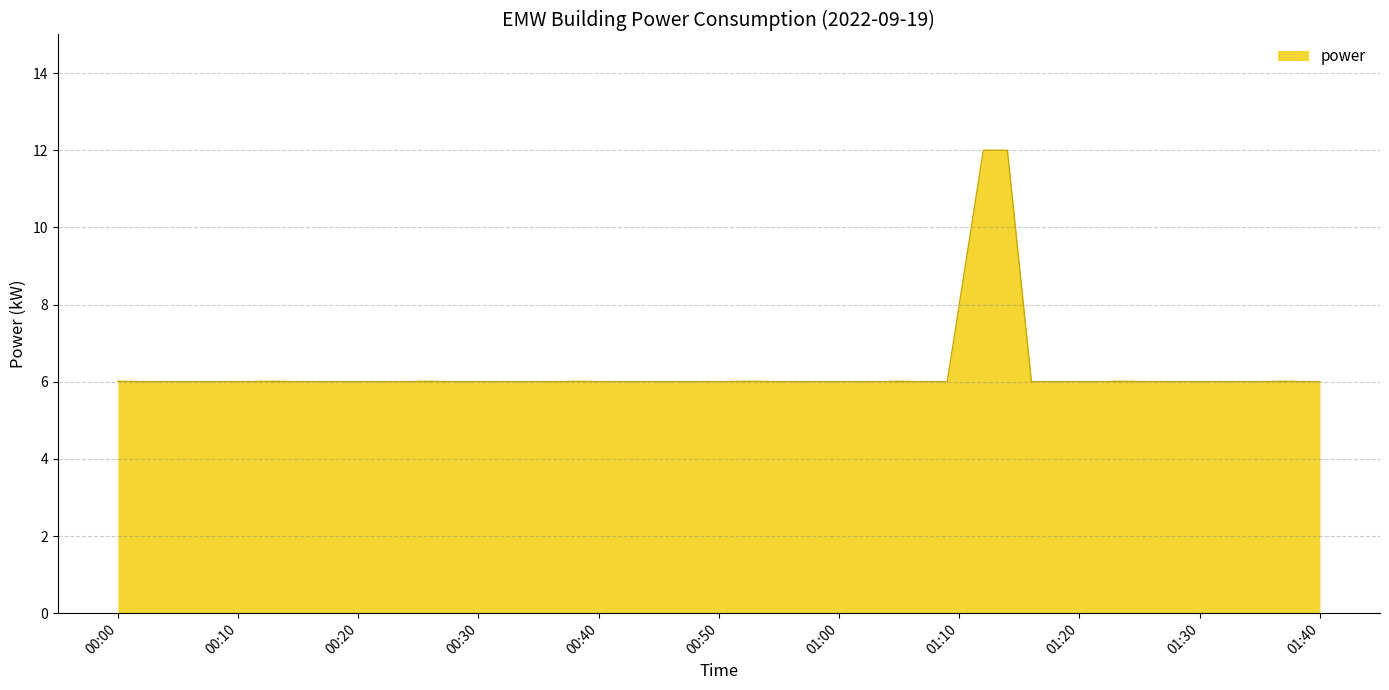

What is the greatest value displayed?

12.0